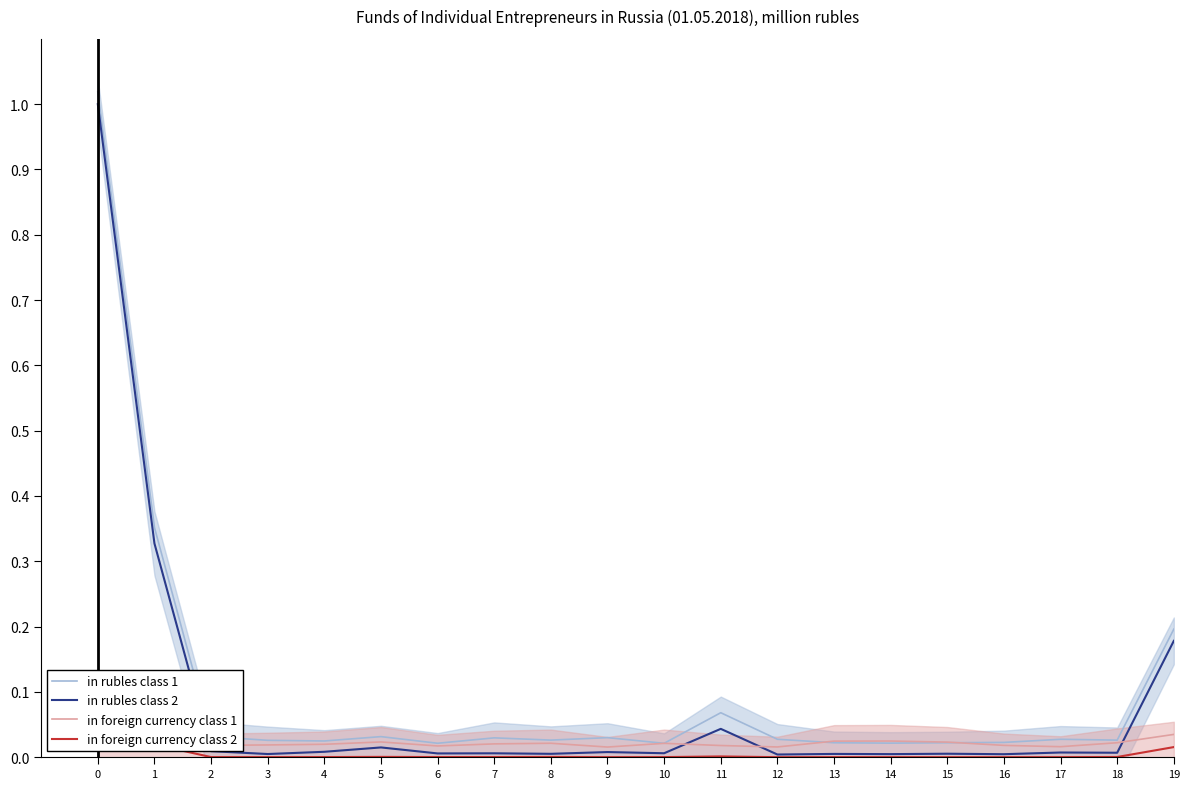

Reading right to left, list all the values displayed in this chart.

in rubles class 1: 19=0.2	18=0.0	17=0.0	16=0.0	15=0.0	14=0.0	13=0.0	12=0.0	11=0.1	10=0.0	9=0.0	8=0.0	7=0.0	6=0.0	5=0.0	4=0.0	3=0.0	2=0.0	1=0.4	0=1.0
in rubles class 2: 19=0.2	18=0.0	17=0.0	16=0.0	15=0.0	14=0.0	13=0.0	12=0.0	11=0.0	10=0.0	9=0.0	8=0.0	7=0.0	6=0.0	5=0.0	4=0.0	3=0.0	2=0.0	1=0.3	0=1.0
in foreign currency class 1: 19=0.0	18=0.0	17=0.0	16=0.0	15=0.0	14=0.0	13=0.0	12=0.0	11=0.0	10=0.0	9=0.0	8=0.0	7=0.0	6=0.0	5=0.0	4=0.0	3=0.0	2=0.0	1=0.0	0=0.1
in foreign currency class 2: 19=0.0	18=0.0	17=0.0	16=0.0	15=0.0	14=0.0	13=0.0	12=0.0	11=0.0	10=0.0	9=0.0	8=0.0	7=0.0	6=0.0	5=0.0	4=0.0	3=0.0	2=0.0	1=0.0	0=0.0